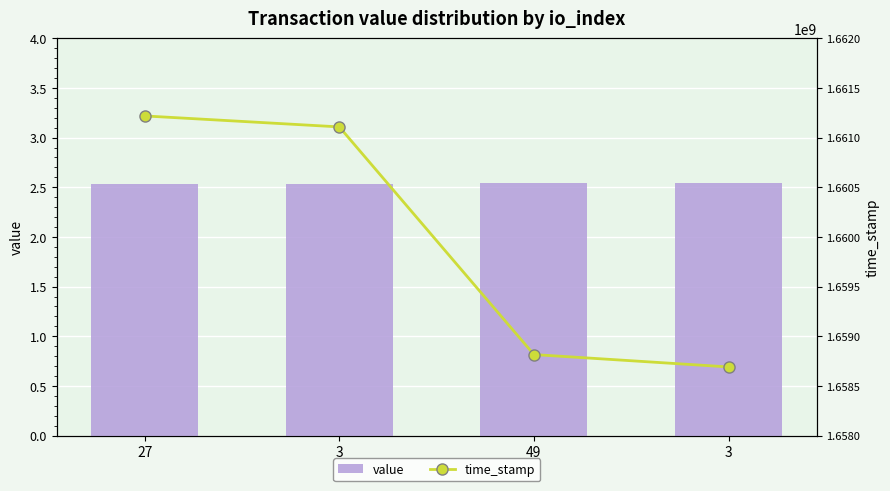

What is the average value of the value series?

2.5